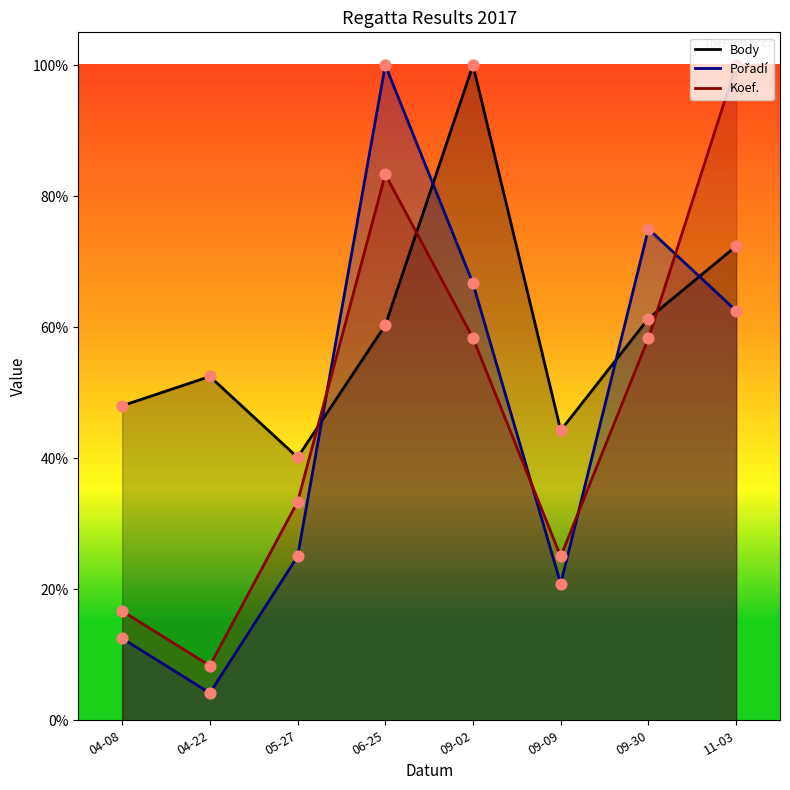

Which series has the widest spread of Y values?

Pořadí